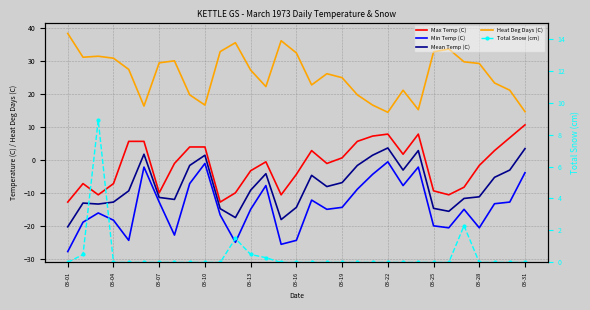

Does the chart have visible grid lines?

Yes